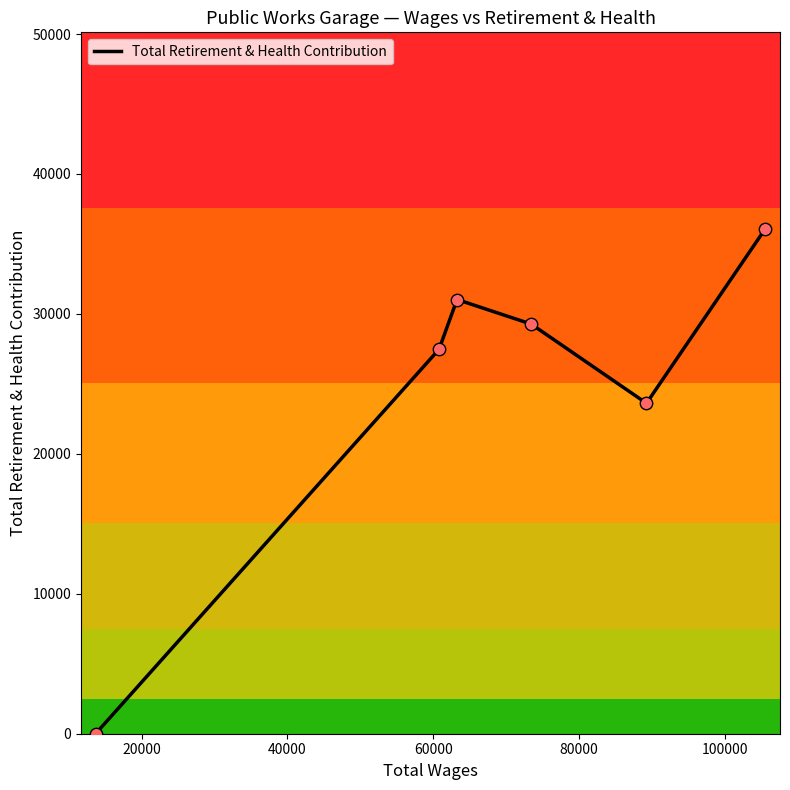

How many interior local peaks (higher than both neighbors) does the data have?

1